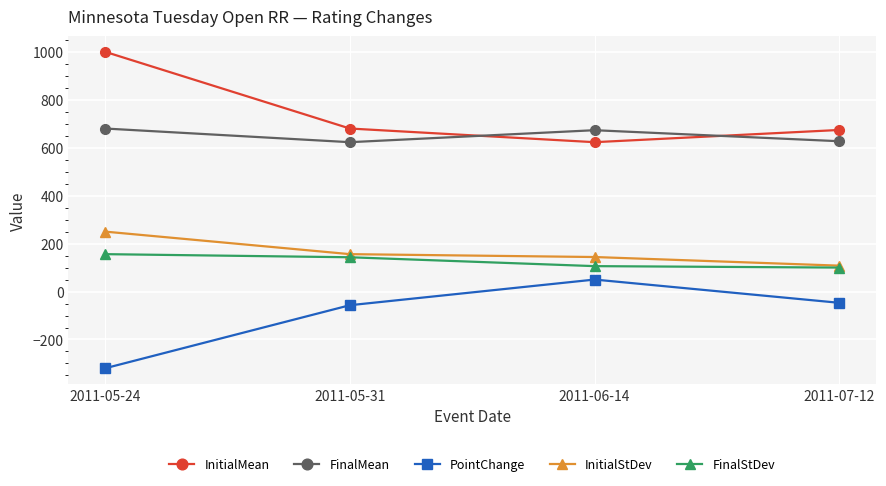

What is the difference between the maximum and minimum values in the PointChange series?

370